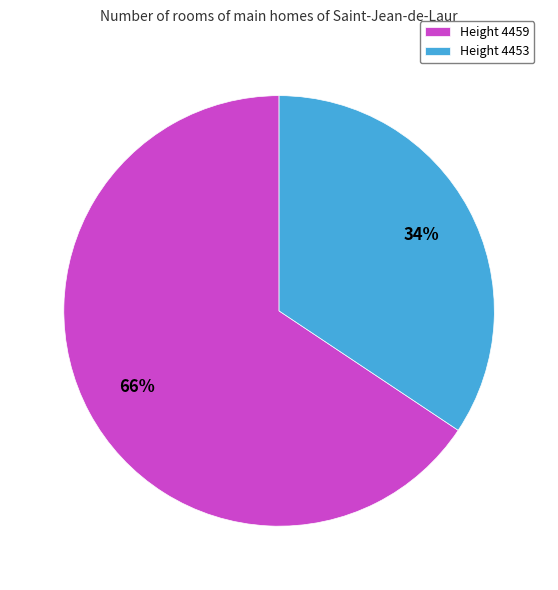

To the nearest percent, what is the average slice percentage?

50%